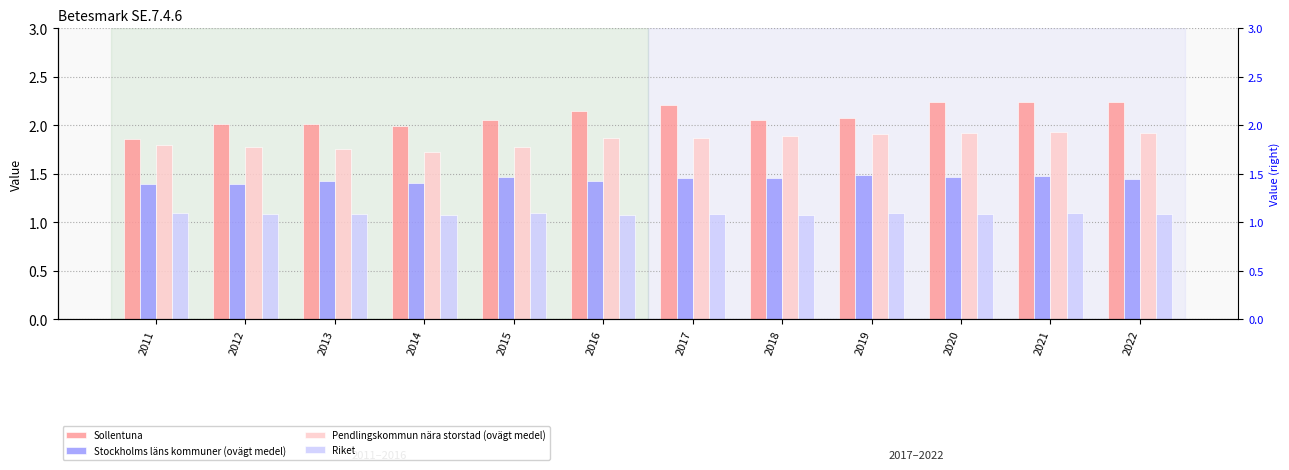

How many groups of bars are there?

12